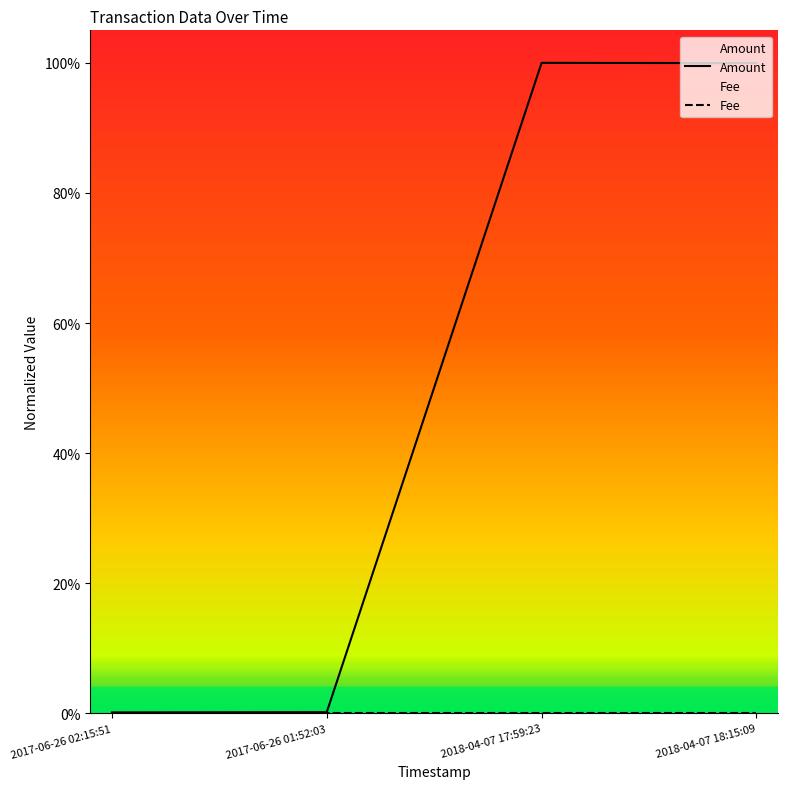

The chart shows a value of 0.0 at 2017-06-26 01:52:03. True or false?

True